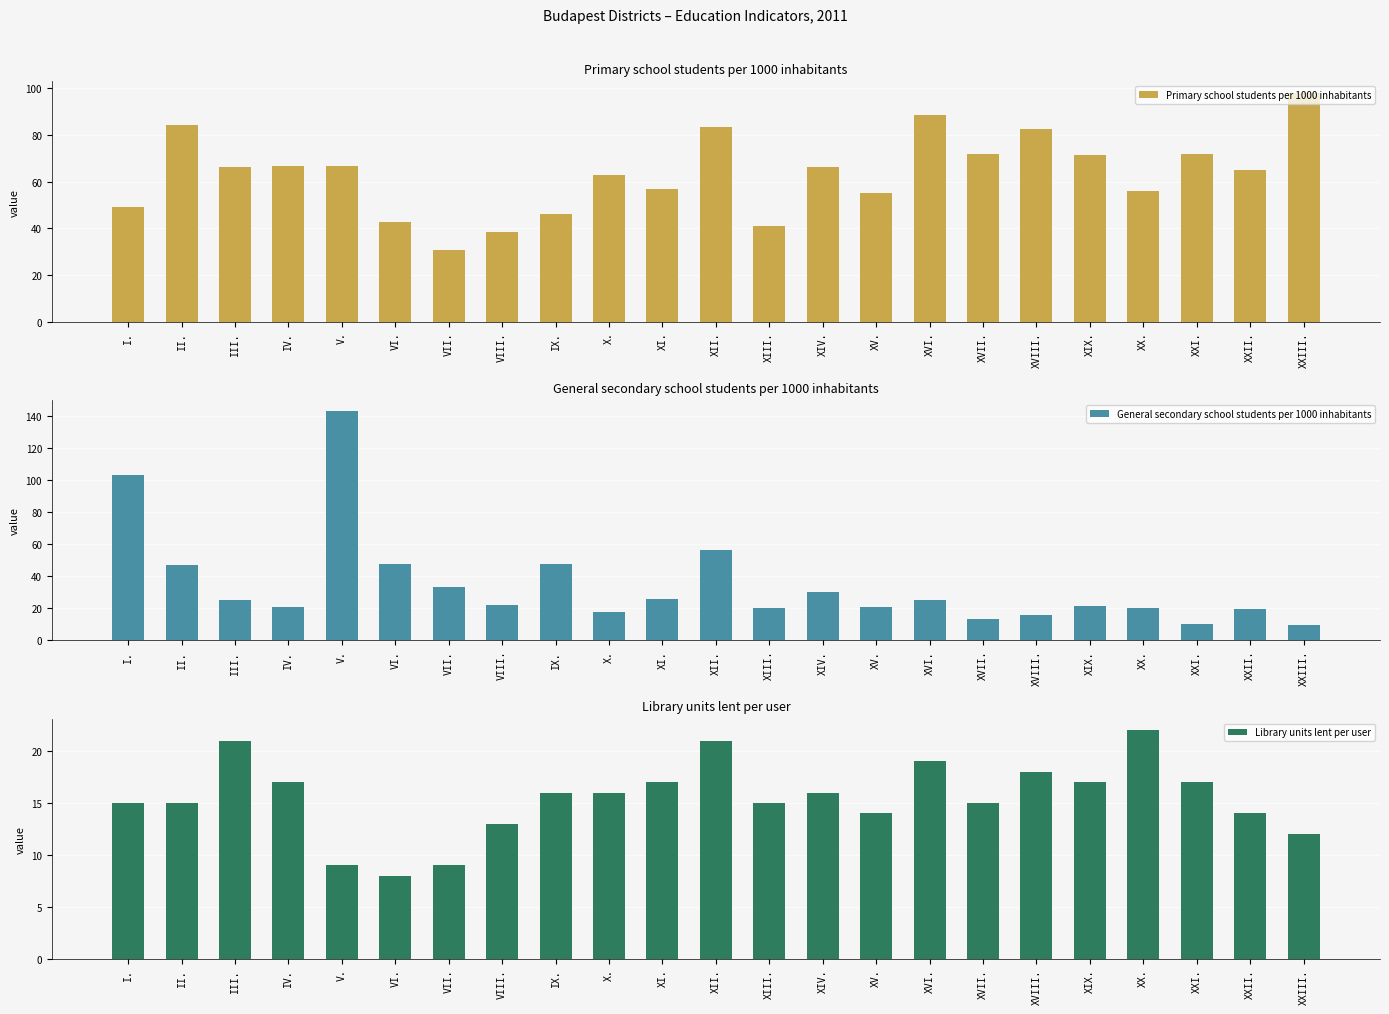

Reading right to left, transcribe all the data shown in this chart.

Primary school students per 1000 inhabitants: XXIII.=98.0	XXII.=64.9	XXI.=71.6	XX.=56.1	XIX.=71.4	XVIII.=82.4	XVII.=72.0	XVI.=88.5	XV.=55.0	XIV.=66.1	XIII.=41.0	XII.=83.5	XI.=56.8	X.=62.8	IX.=46.1	VIII.=38.4	VII.=30.8	VI.=42.8	V.=66.7	IV.=66.8	III.=66.1	II.=84.2	I.=49.3
General secondary school students per 1000 inhabitants: XXIII.=9.4	XXII.=19.5	XXI.=10.0	XX.=20.3	XIX.=21.5	XVIII.=15.6	XVII.=13.5	XVI.=25.5	XV.=20.8	XIV.=30.1	XIII.=20.4	XII.=56.1	XI.=25.8	X.=18.0	IX.=47.6	VIII.=22.3	VII.=33.3	VI.=47.5	V.=142.9	IV.=20.7	III.=25.1	II.=47.2	I.=103.1
Library units lent per user: XXIII.=12.0	XXII.=14.0	XXI.=17.0	XX.=22.0	XIX.=17.0	XVIII.=18.0	XVII.=15.0	XVI.=19.0	XV.=14.0	XIV.=16.0	XIII.=15.0	XII.=21.0	XI.=17.0	X.=16.0	IX.=16.0	VIII.=13.0	VII.=9.0	VI.=8.0	V.=9.0	IV.=17.0	III.=21.0	II.=15.0	I.=15.0